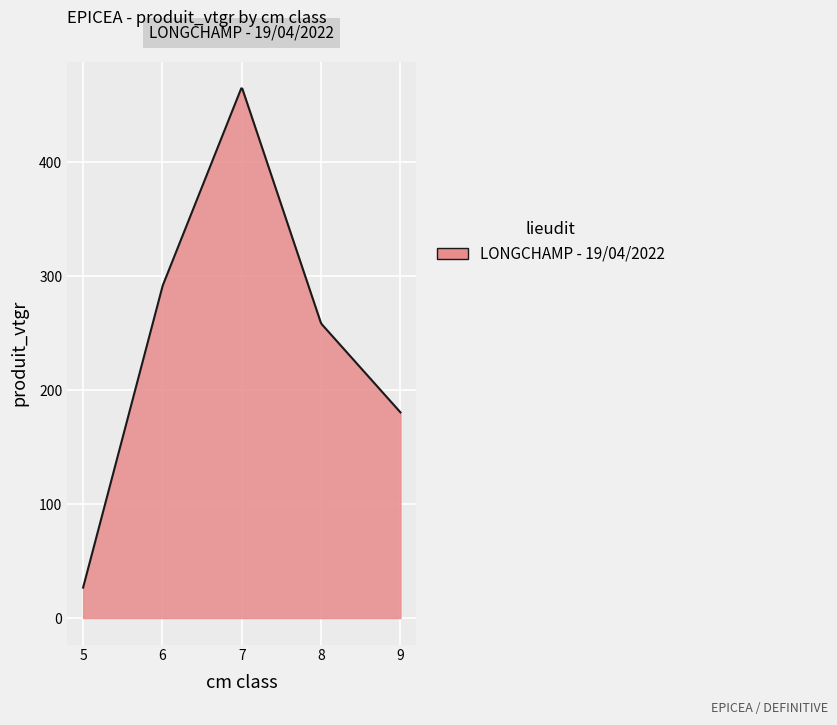

What is the greatest value displayed?

465.1